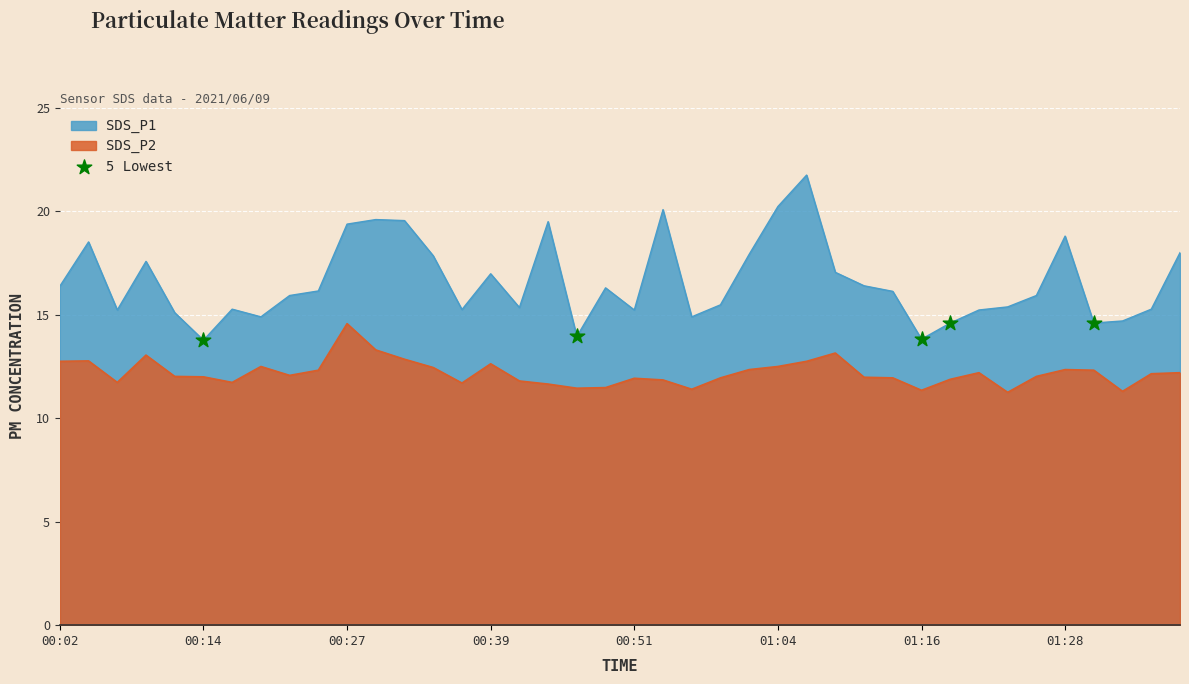

Which series has the largest range (max minus min)?

SDS_P1